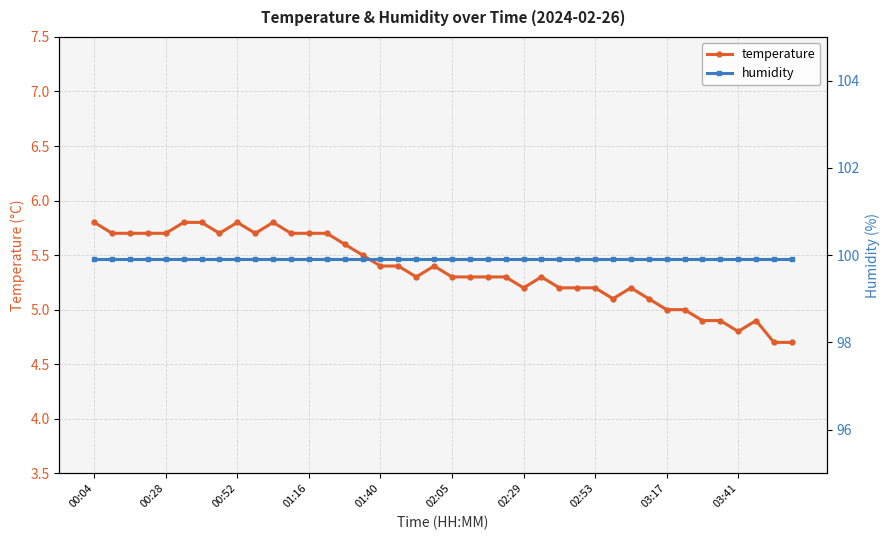

True or false: temperature has more than 2 points higher than both neighbors.

True